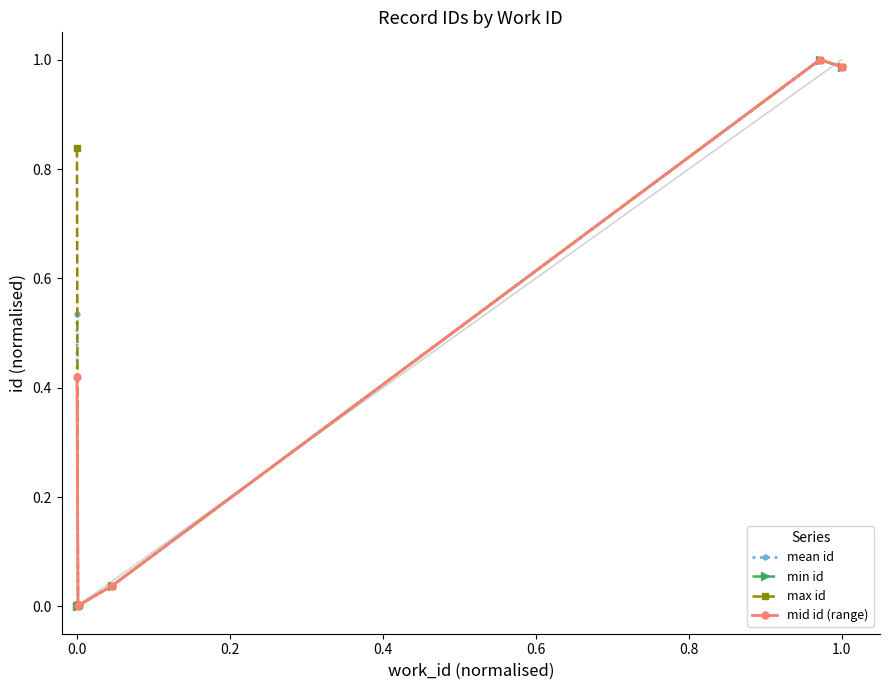

What is the difference between the second highest and second lowest values in the max id series?

1.0